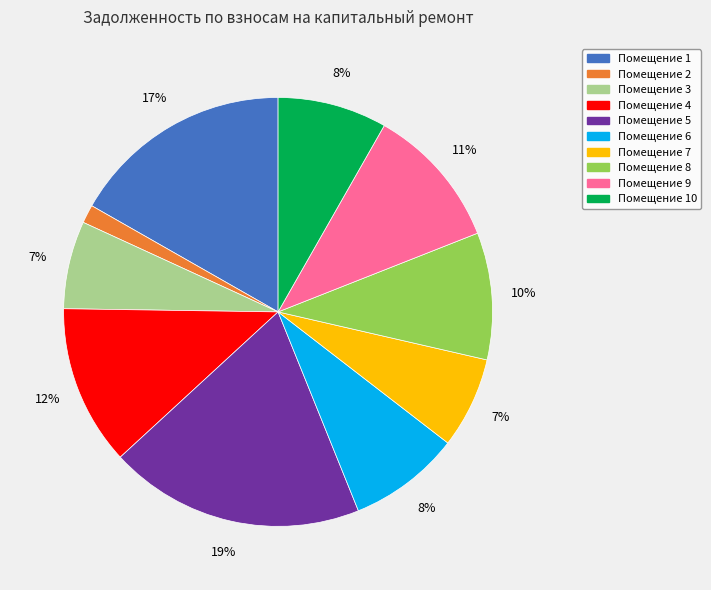

To the nearest percent, what is the difference between the largest and smallest slice percentages?

18%